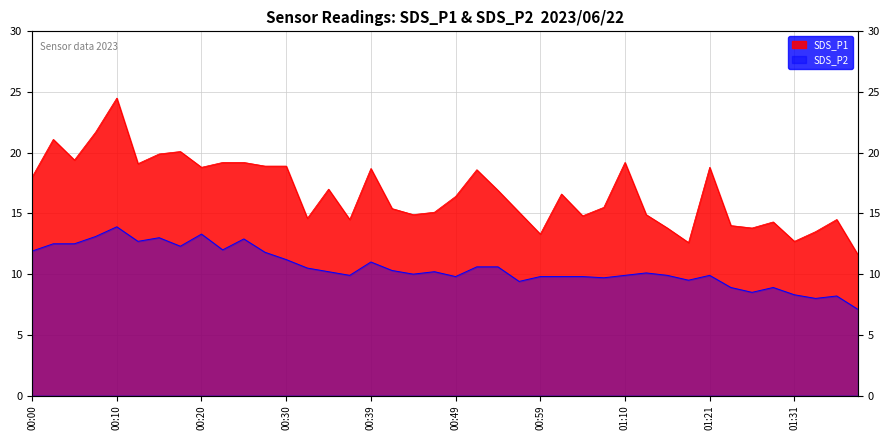

Between 00:32 and 00:35, which series saw the biggest shift?

SDS_P1